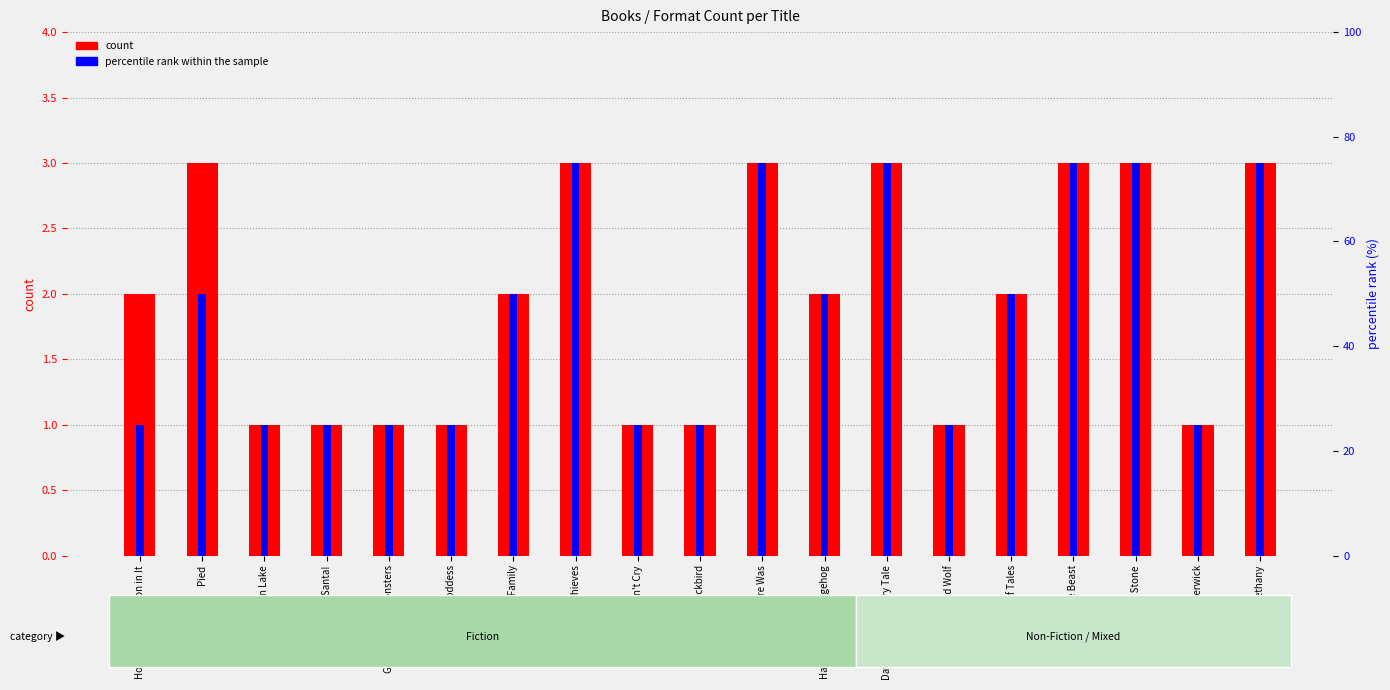

What is the difference between the second highest and second lowest values in the percentile rank within the sample series?

50